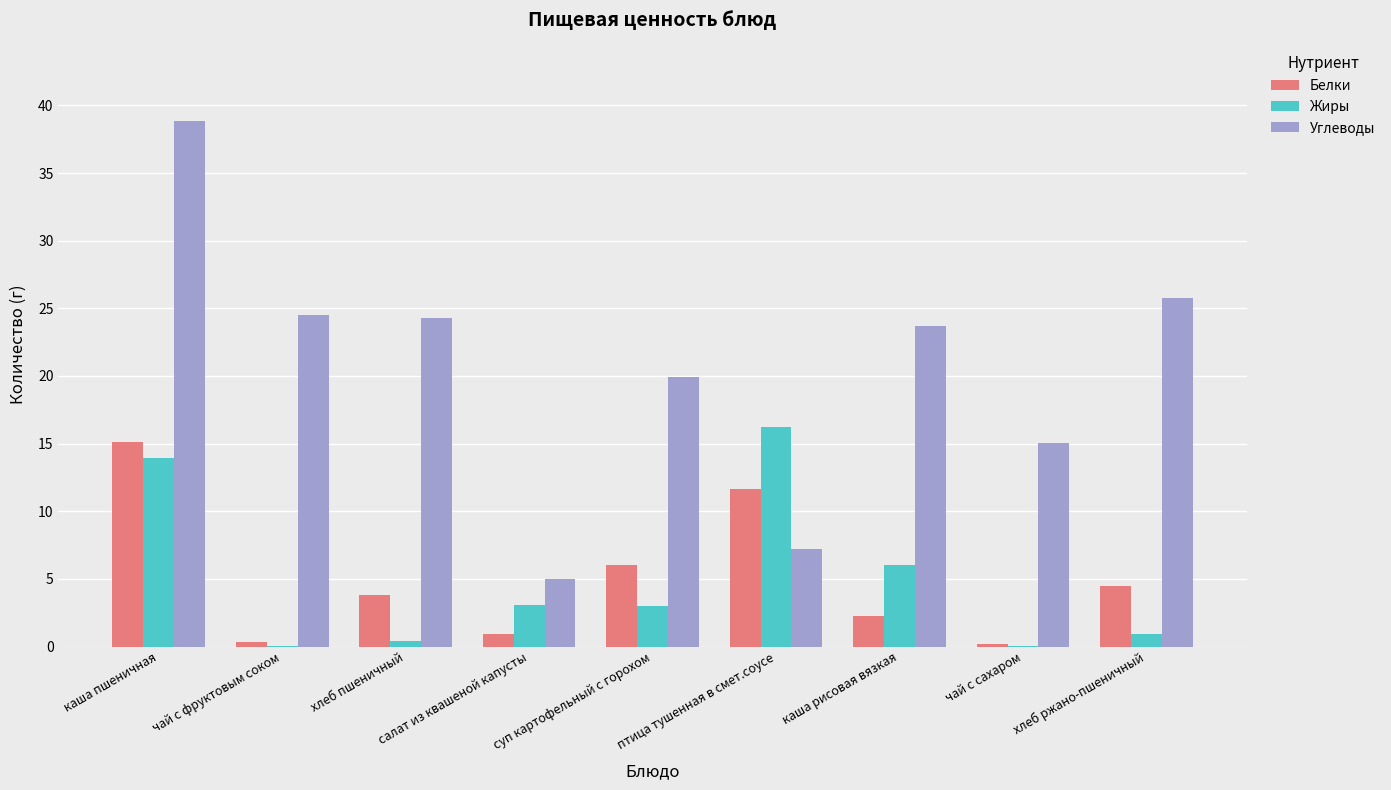

What value does the Белки series have at салат из квашеной капусты?

1.0